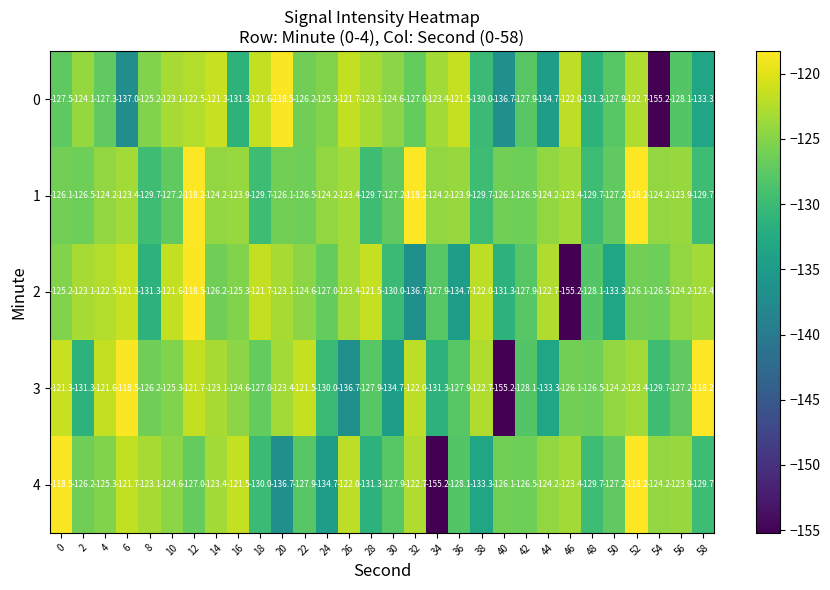

What is the sum of all 2 values?

-3806.3